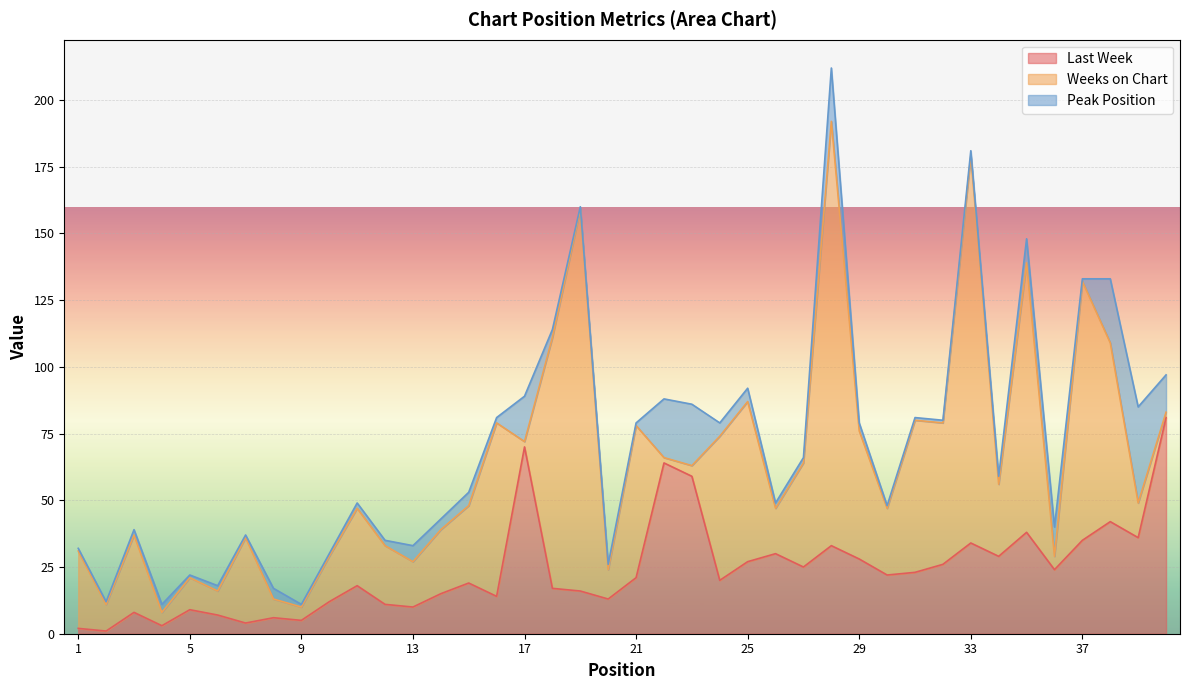

In Weeks on Chart, how many points are lower than both neighbors (excluding endpoints)?

13